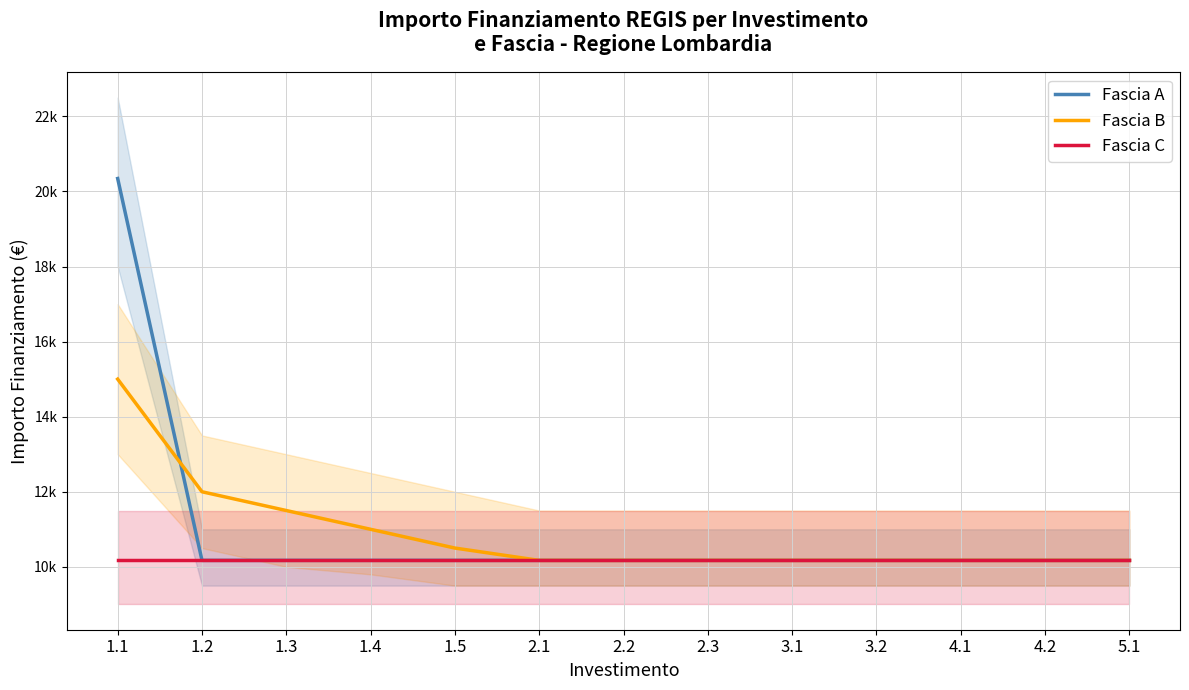

Which series has the largest total across all categories?

Fascia A